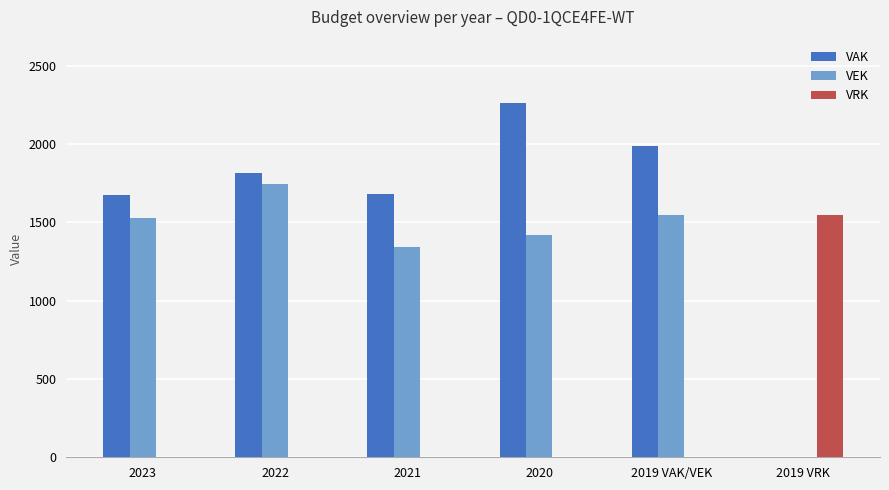

Read the VEK value at 2020.

1420